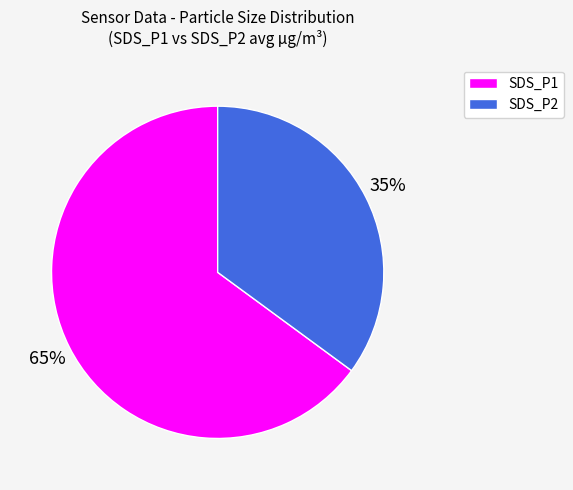

Which category has the biggest portion of the pie?

SDS_P1